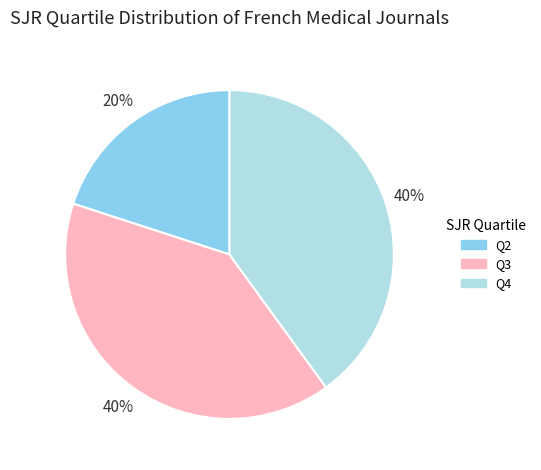

Does any single category account for the majority?

No